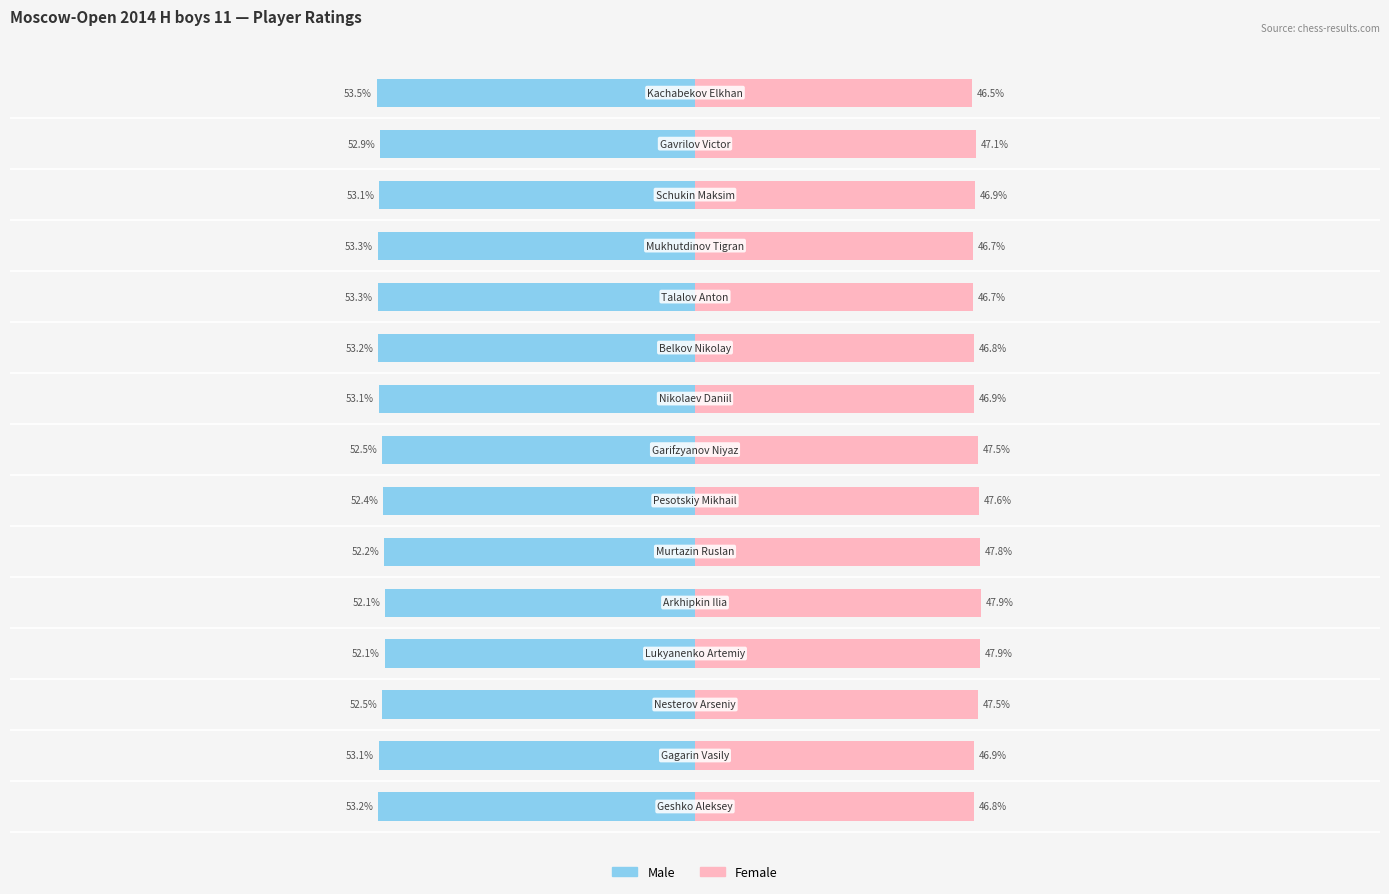

Is it true that Female equals 18.4 at 12?

False